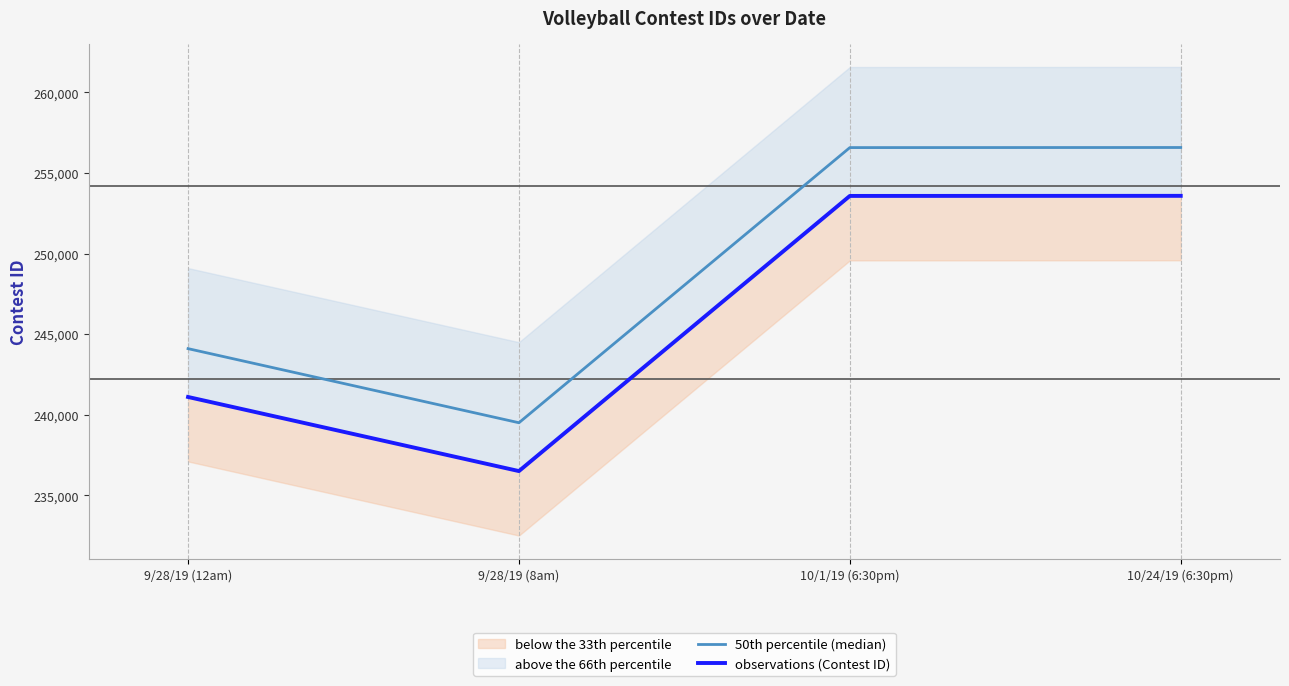

Is it true that 50th percentile (median) equals 348185 at 9/28/19 (12am)?

False